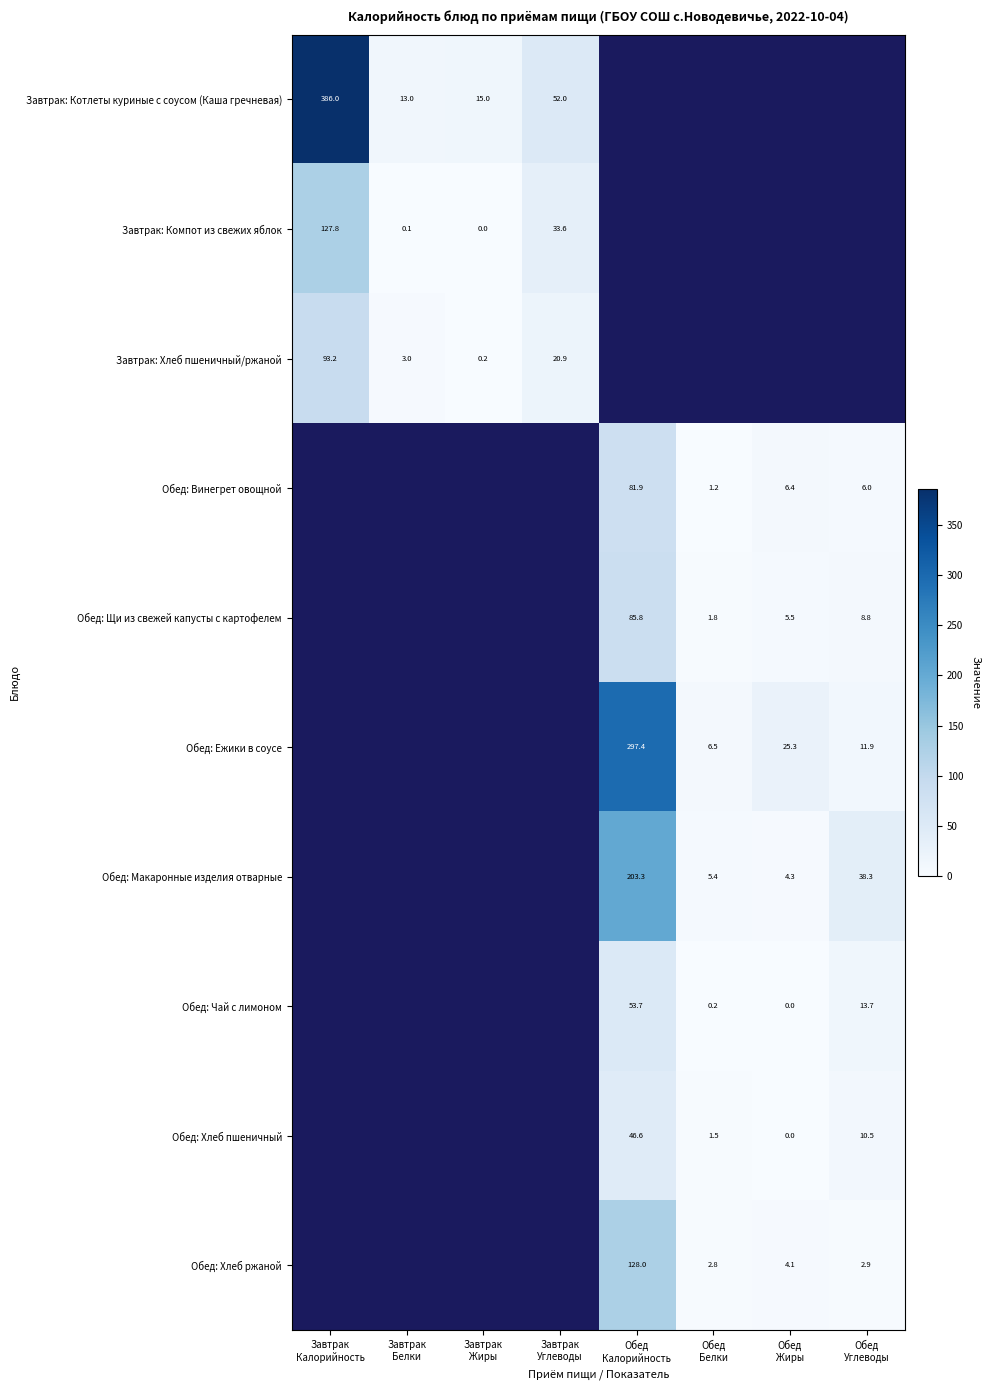

What is the minimum value for Завтрак: Котлеты куриные с соусом (Каша гречневая)?

13.0